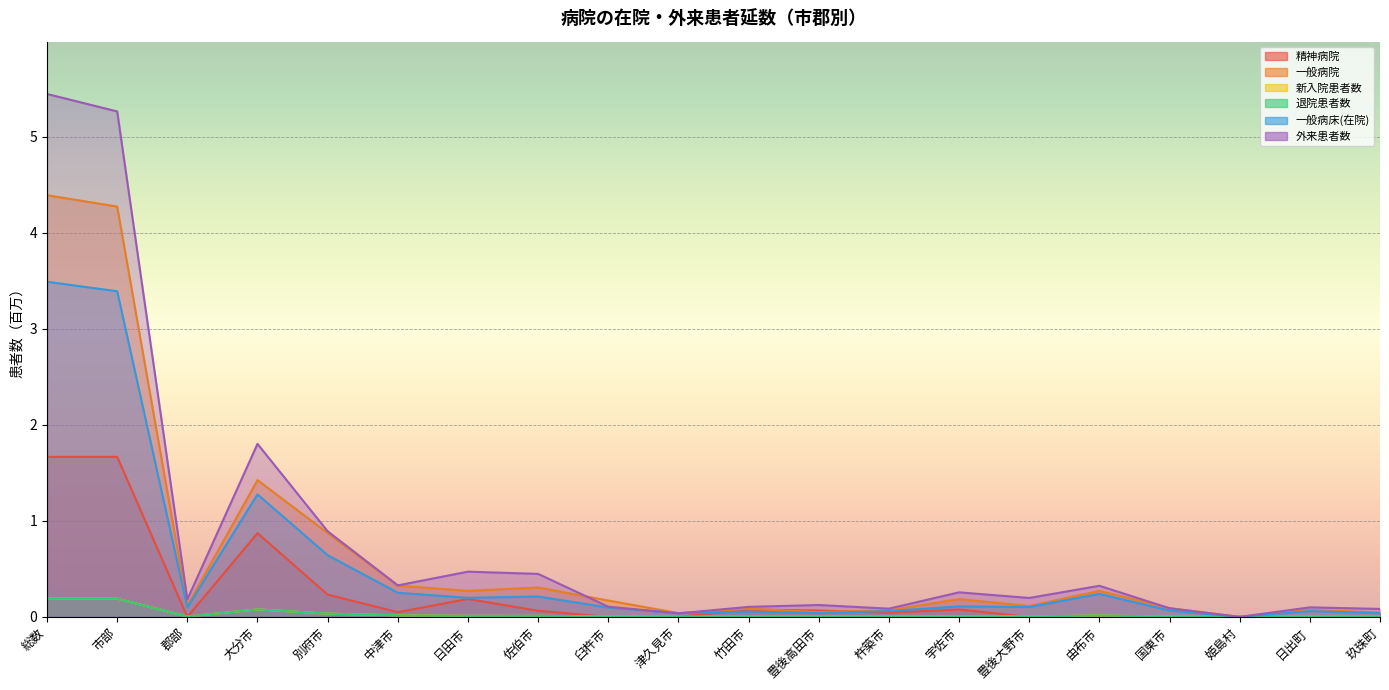

How many series are shown in this chart?

6